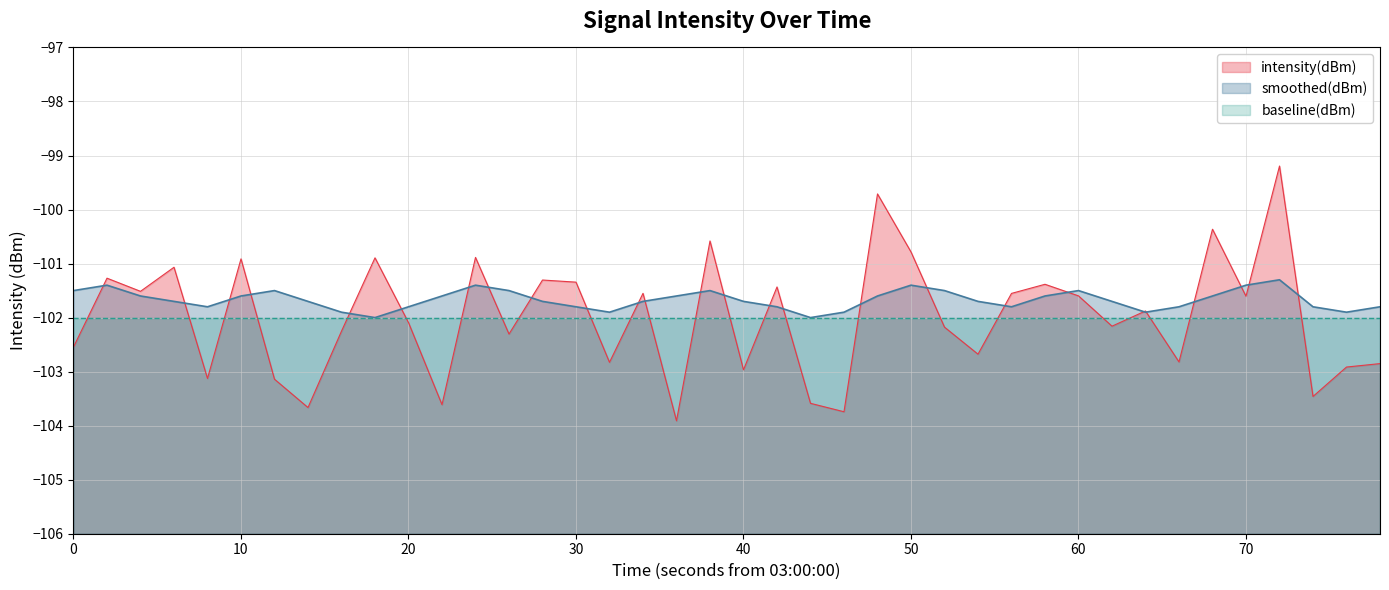

True or false: intensity(dBm) has a value of -27.1 at 10.

False